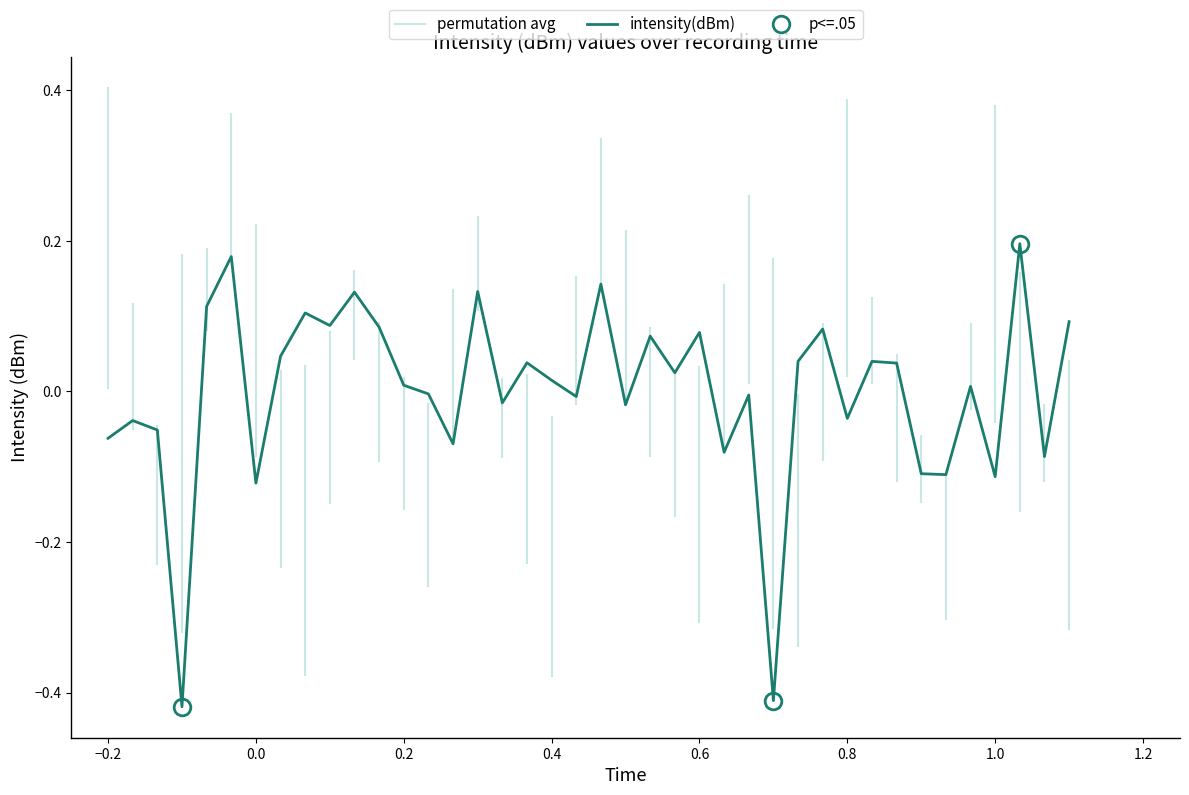

How many points are lower than both their immediate neighbors (excluding endpoints)?

14